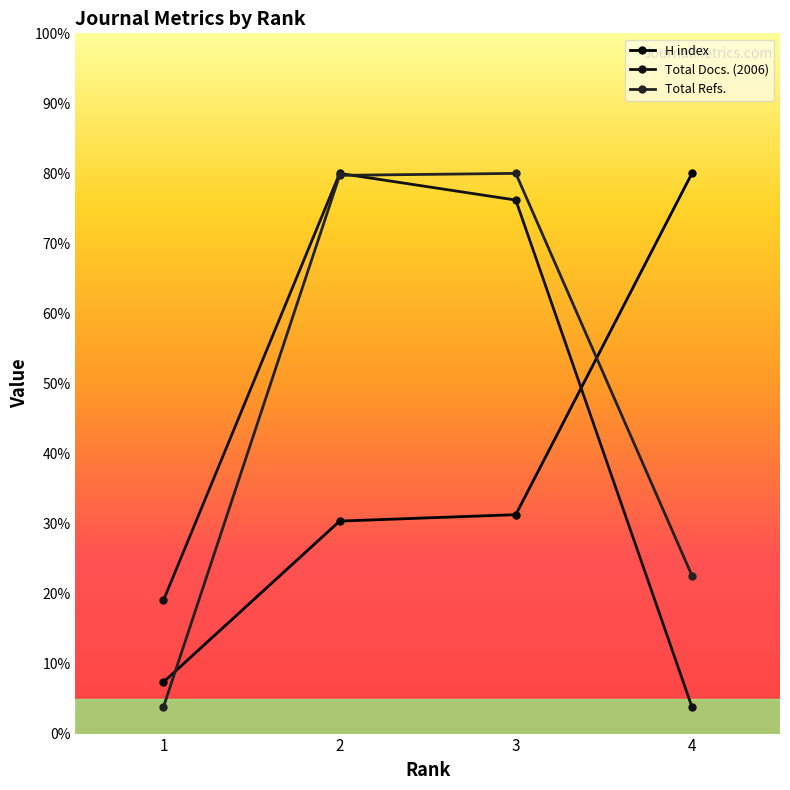

How many lines are shown in the chart?

3